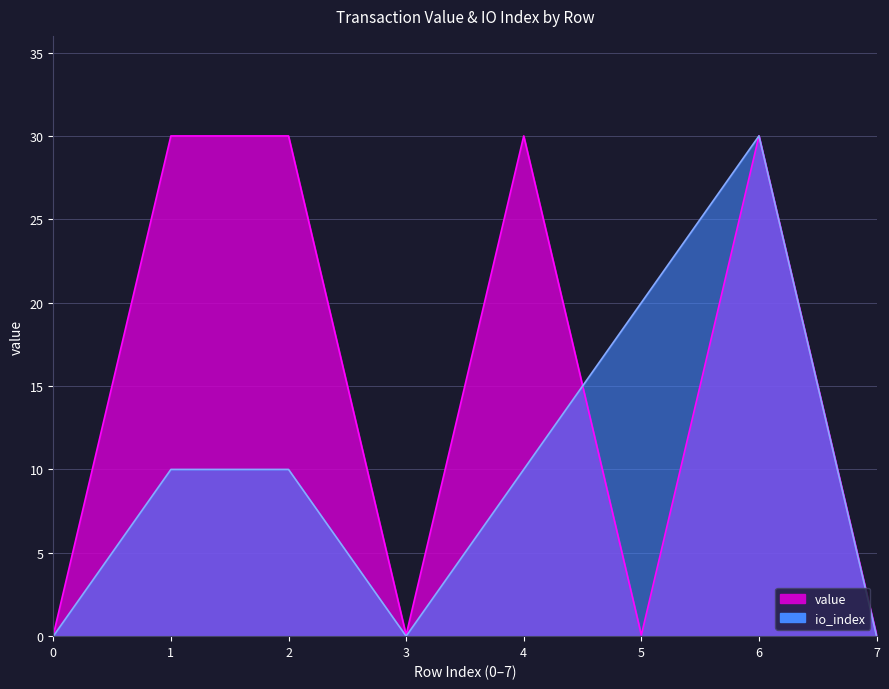

Count the number of categories in the chart.

8